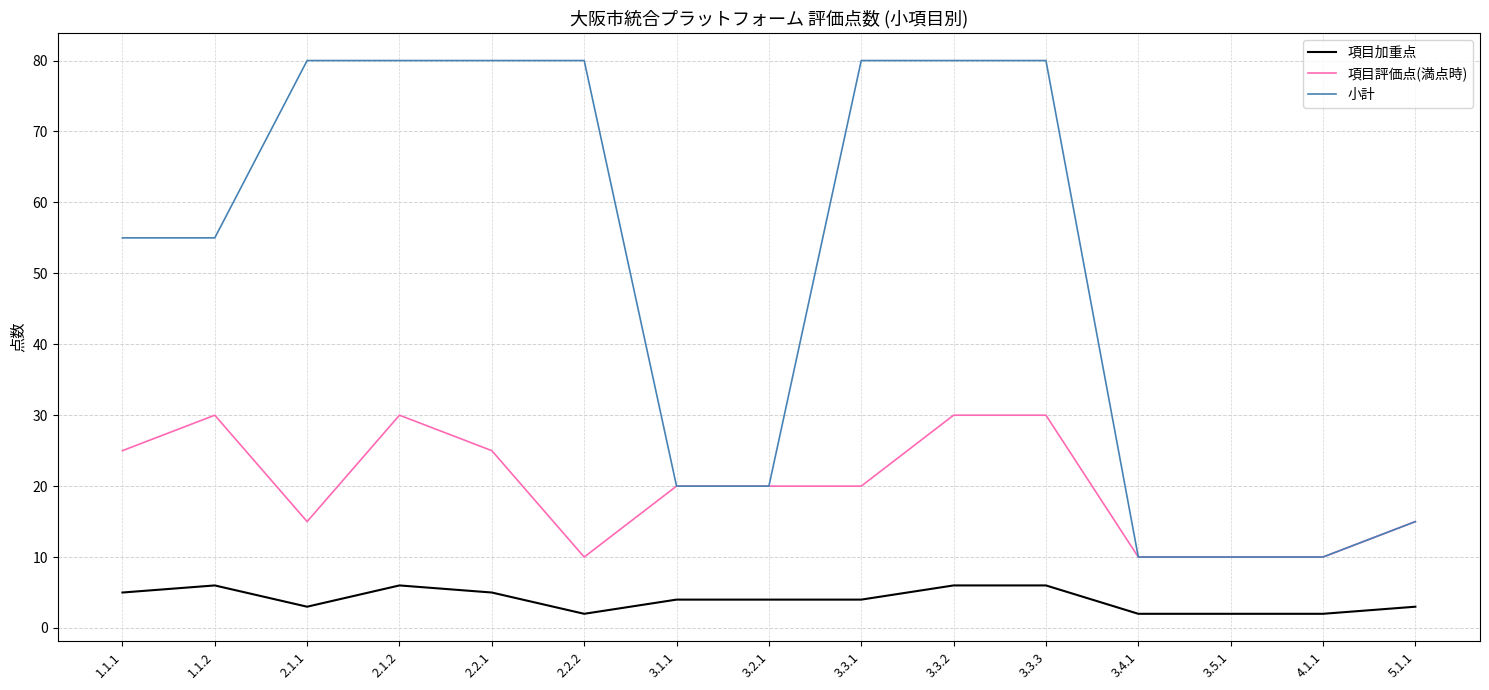

Is the value of 小計 at 2.1.2 greater than the value of 項目加重点 at 3.1.1?

Yes